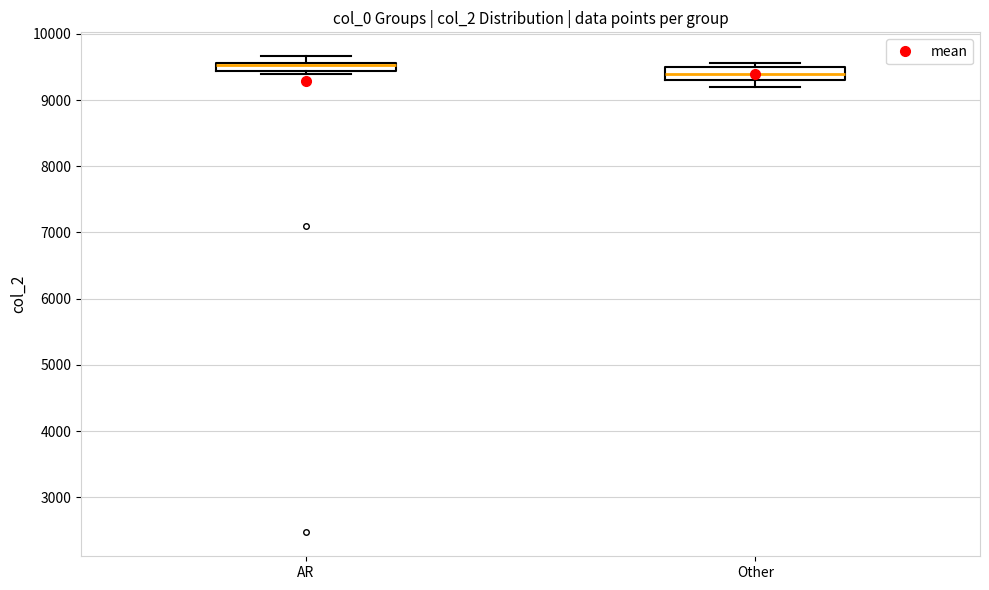

Where is the upper edge of the box for Other on the y-axis? The values are not printed on the chart, so give them approximately, as read against the axis.

9500